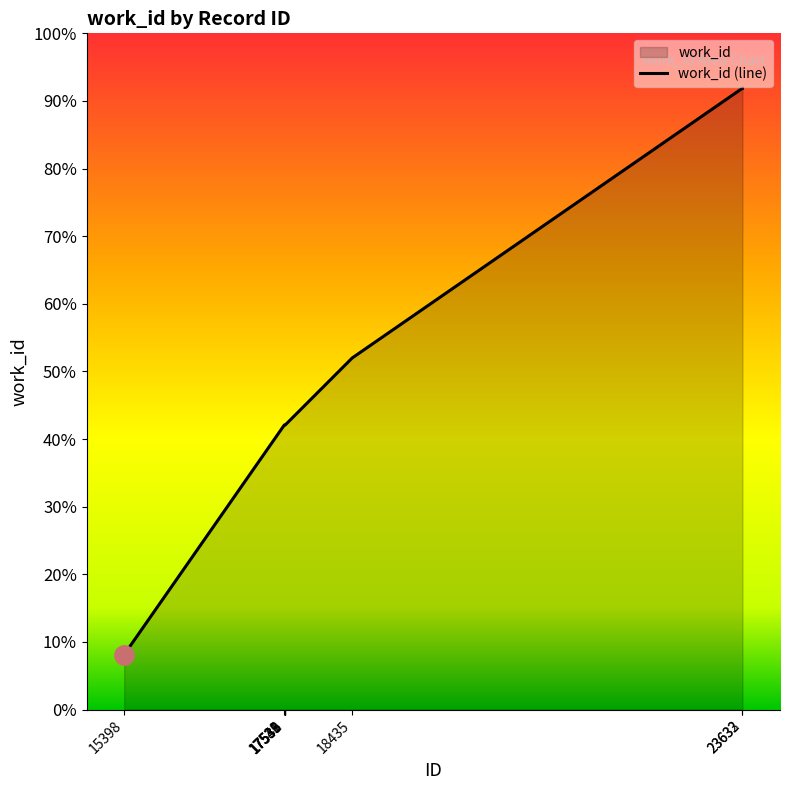

How many lines are shown in the chart?

1